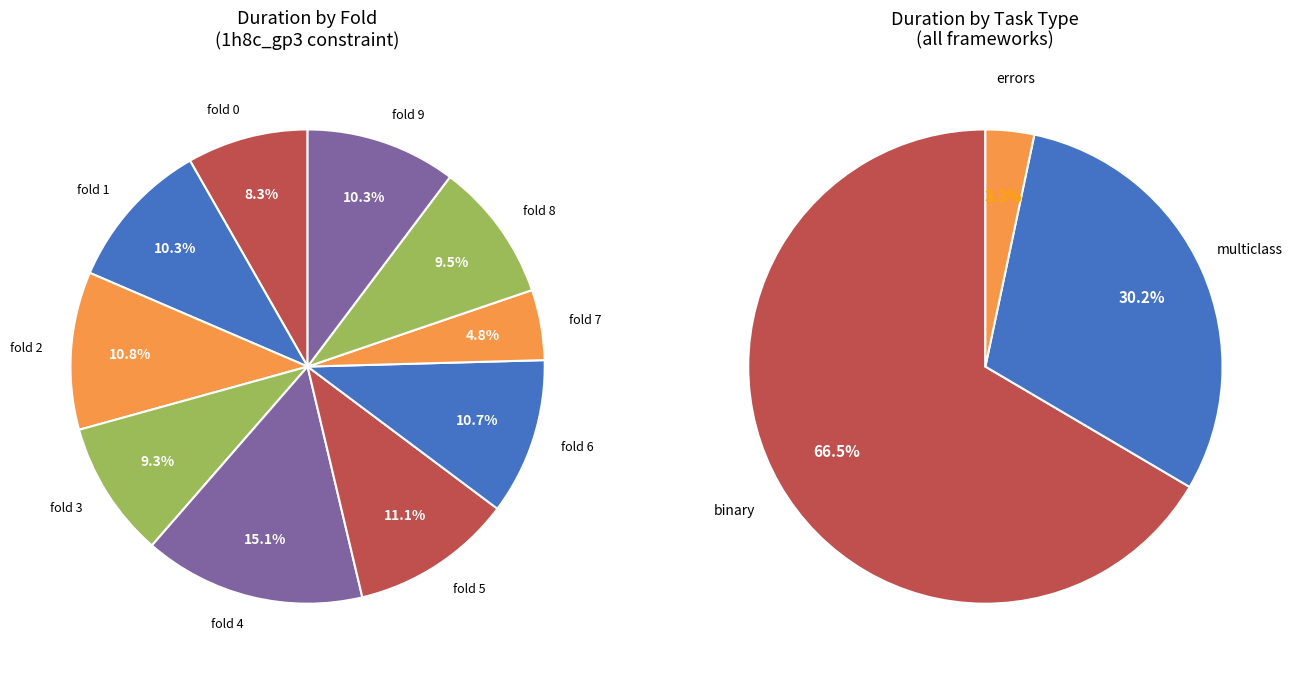

What is the largest slice in the pie chart?

fold_4